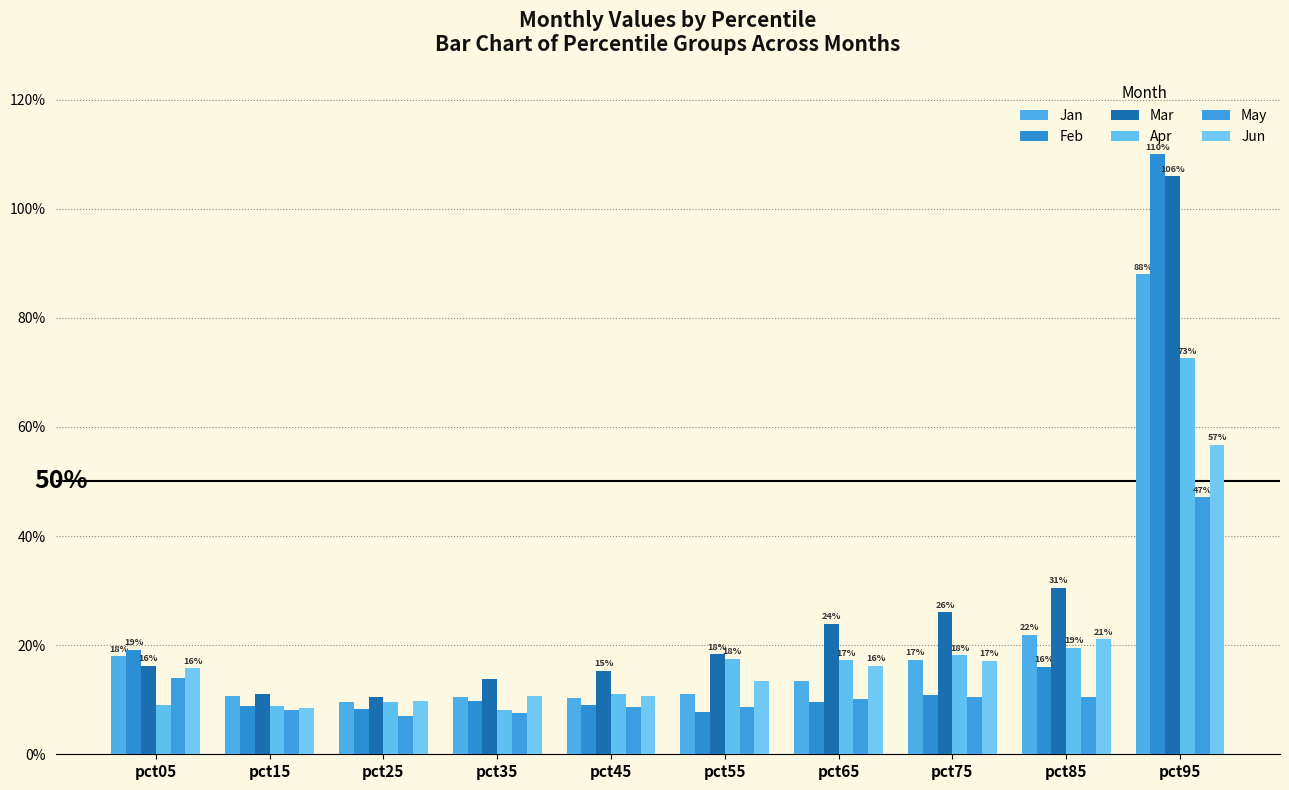

At pct25, list the series in order from smallest to largest.

May, Feb, Apr, Jan, Jun, Mar